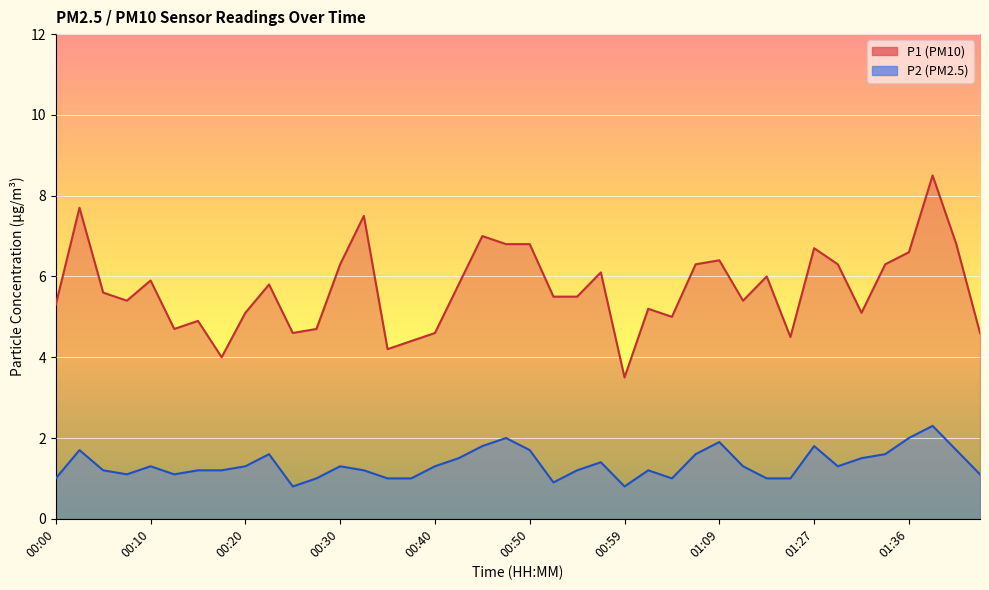

What is the sum of the P1 values at 00:20 and 00:25?

9.7